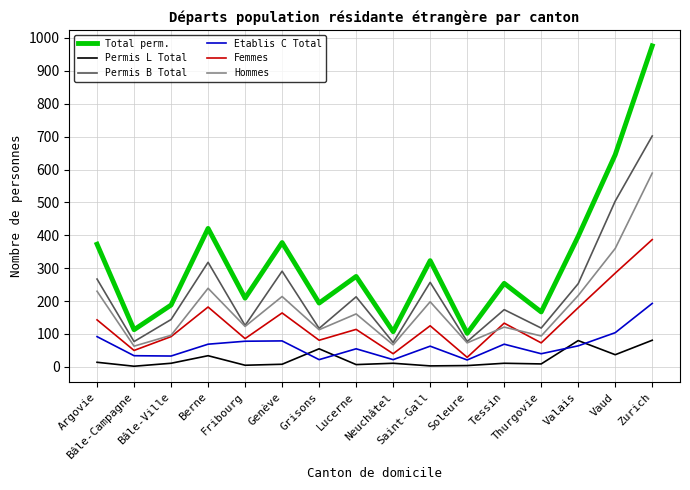

Which series changed the most between Bâle-Ville and Neuchâtel?

Total perm.